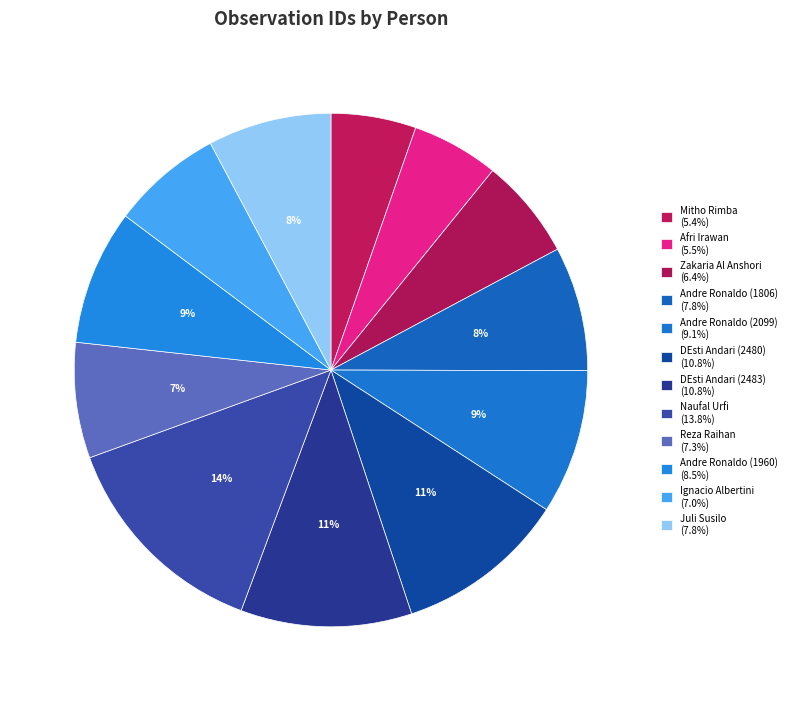

Which slice is the largest?

Naufal Urfi